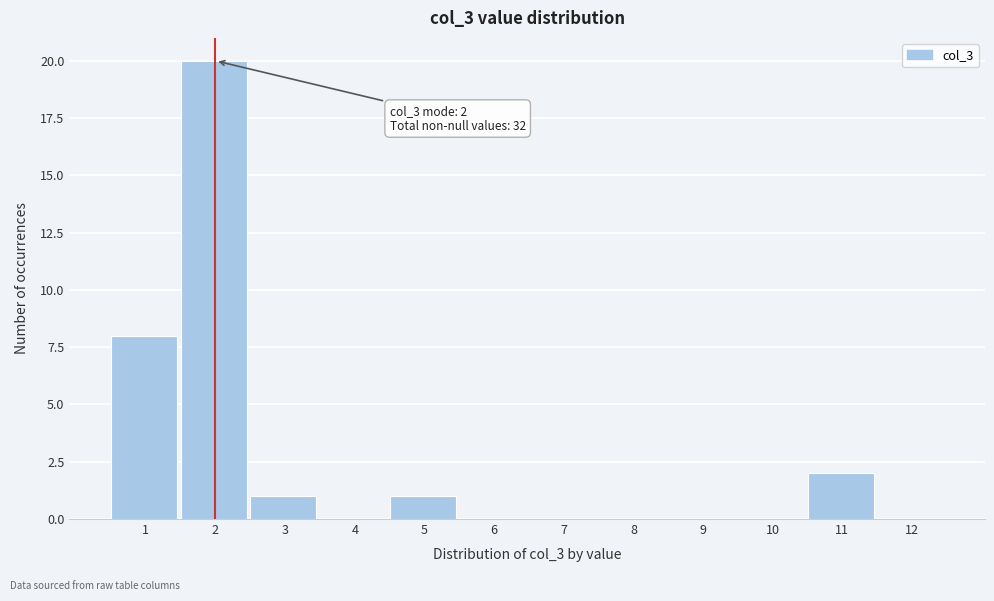

Reading left to right, what are all the values shown in this chart?

1=8	2=20	3=1	4=0	5=1	6=0	7=0	8=0	9=0	10=0	11=2	12=0